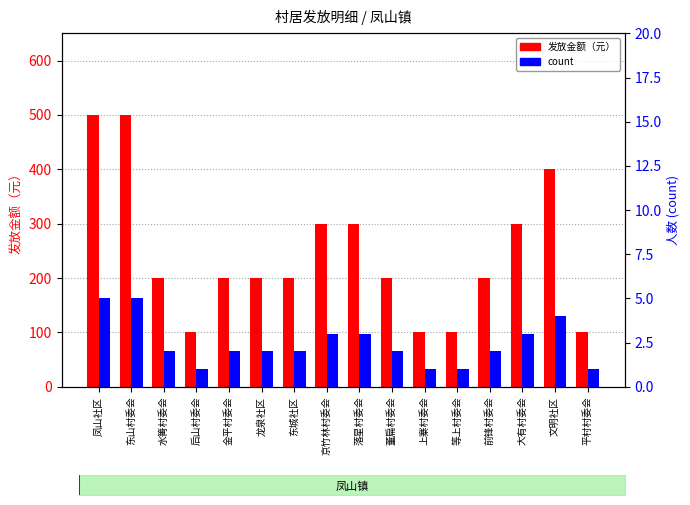

What is the value of the count bar at the 1st from the left?

5